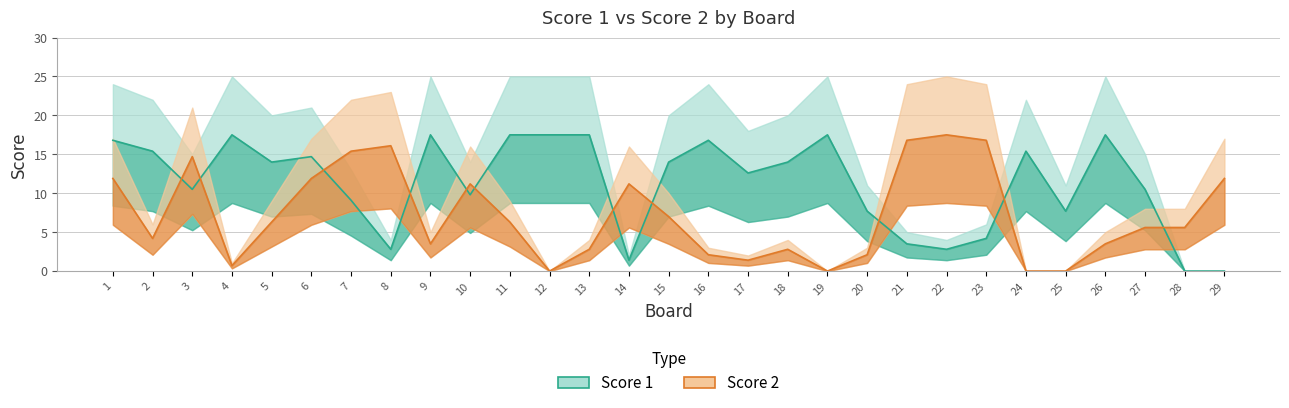

What is the value of the Score 2 point at the 13th from the left?

2.8